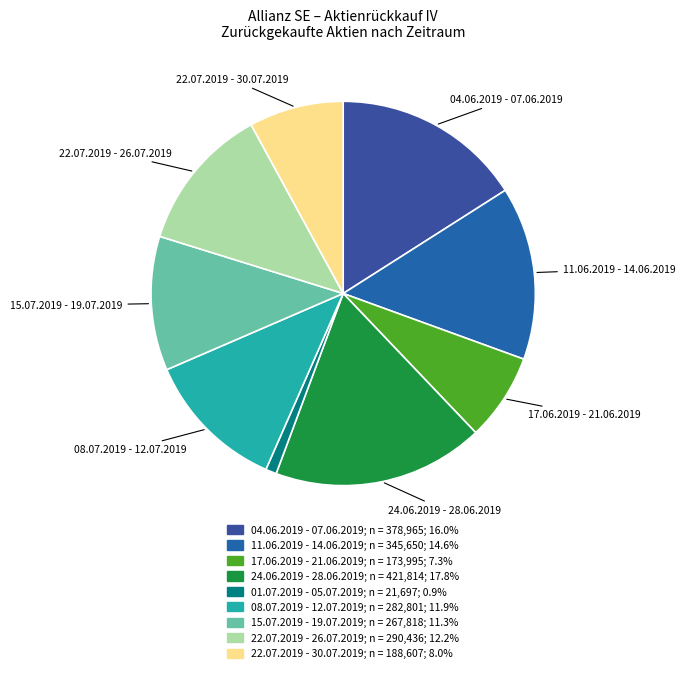

Count the number of slices in the pie.

9